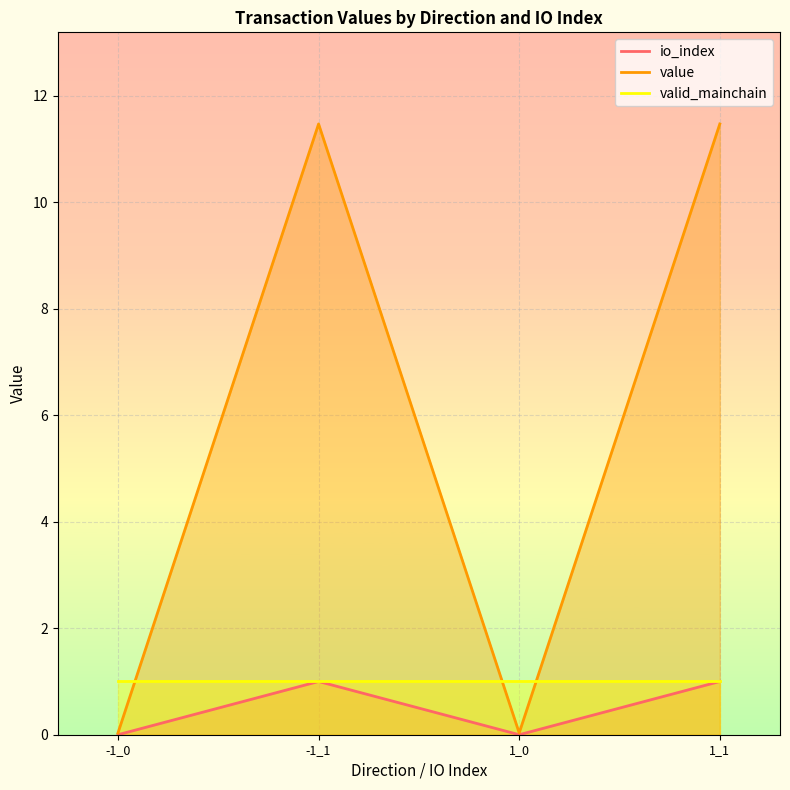

At which category is the sum across all series the highest?

-1_1